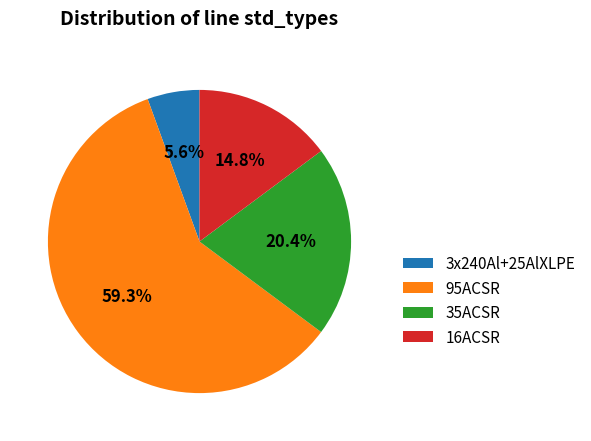

Approximately how many times larger is the value at 95ACSR compared to 35ACSR?

2.9